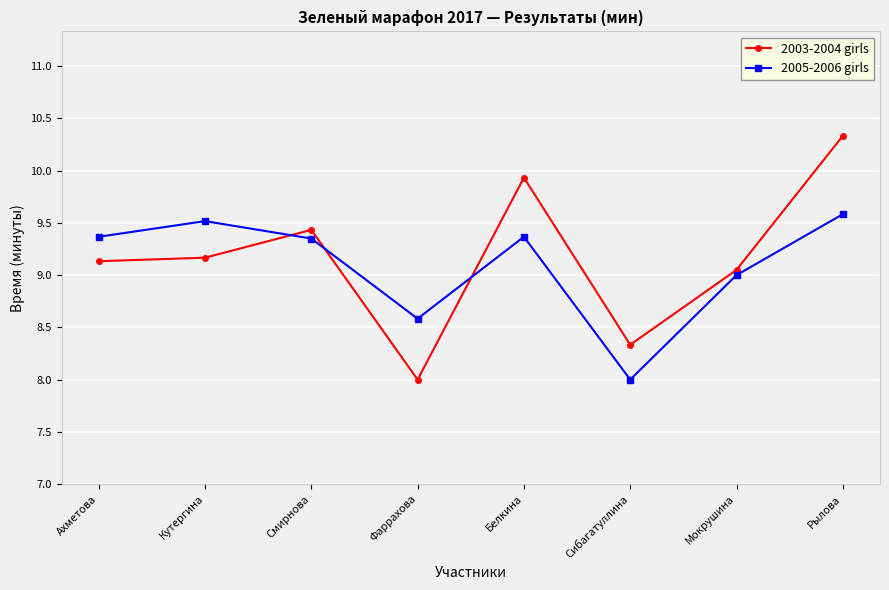

Where do 2003-2004 girls and 2005-2006 girls first cross each other?

Кутергина and Смирнова